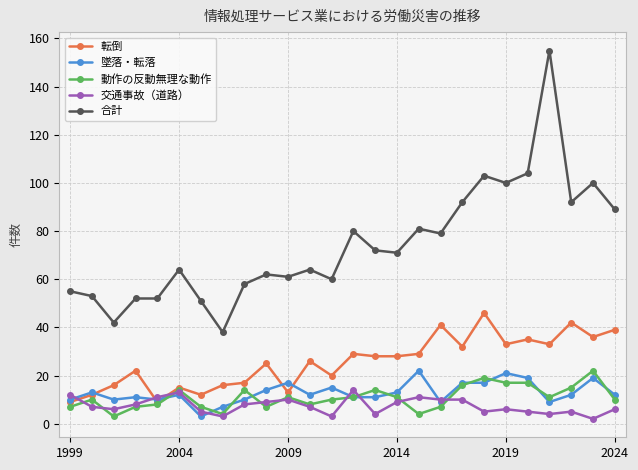

Reading left to right, list all the values displayed in this chart.

転倒: 9	12	16	22	9	15	12	16	17	25	13	26	20	29	28	28	29	41	32	46	33	35	33	42	36	39
墜落・転落: 10	13	10	11	10	12	3	7	10	14	17	12	15	11	11	13	22	9	17	17	21	19	9	12	19	12
動作の反動無理な動作: 7	10	3	7	8	14	7	4	14	7	11	8	10	11	14	11	4	7	16	19	17	17	11	15	22	10
交通事故（道路）: 12	7	6	8	11	13	5	3	8	9	10	7	3	14	4	9	11	10	10	5	6	5	4	5	2	6
合計: 55	53	42	52	52	64	51	38	58	62	61	64	60	80	72	71	81	79	92	103	100	104	155	92	100	89